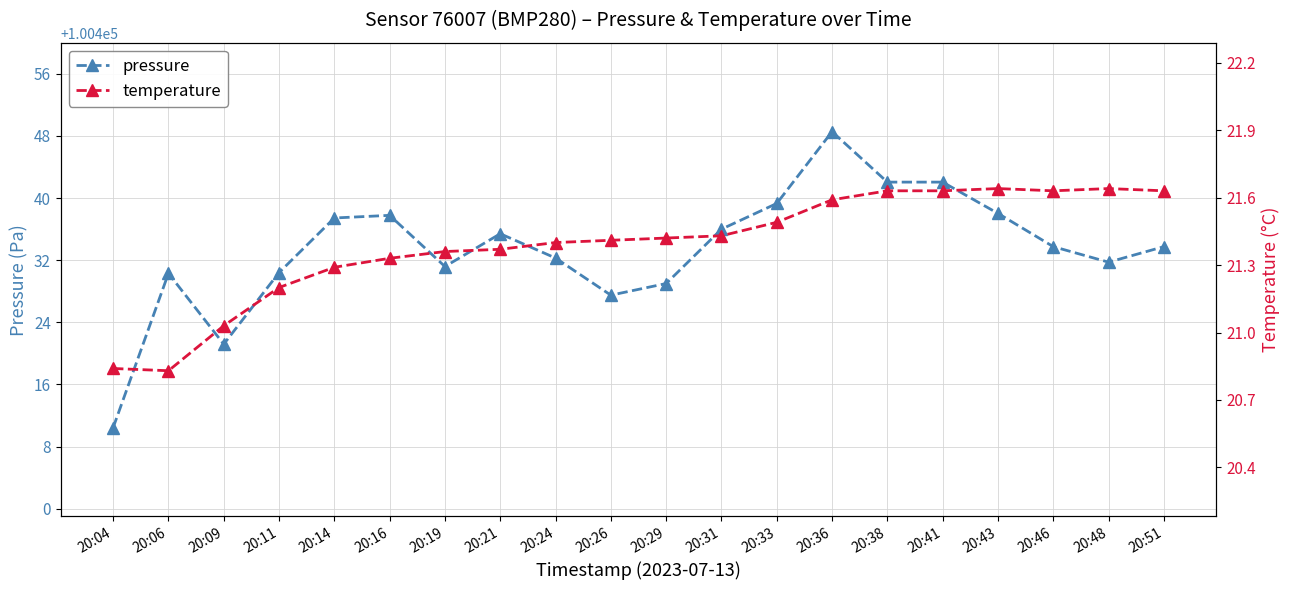

How many interior local peaks does the temperature series have?

2